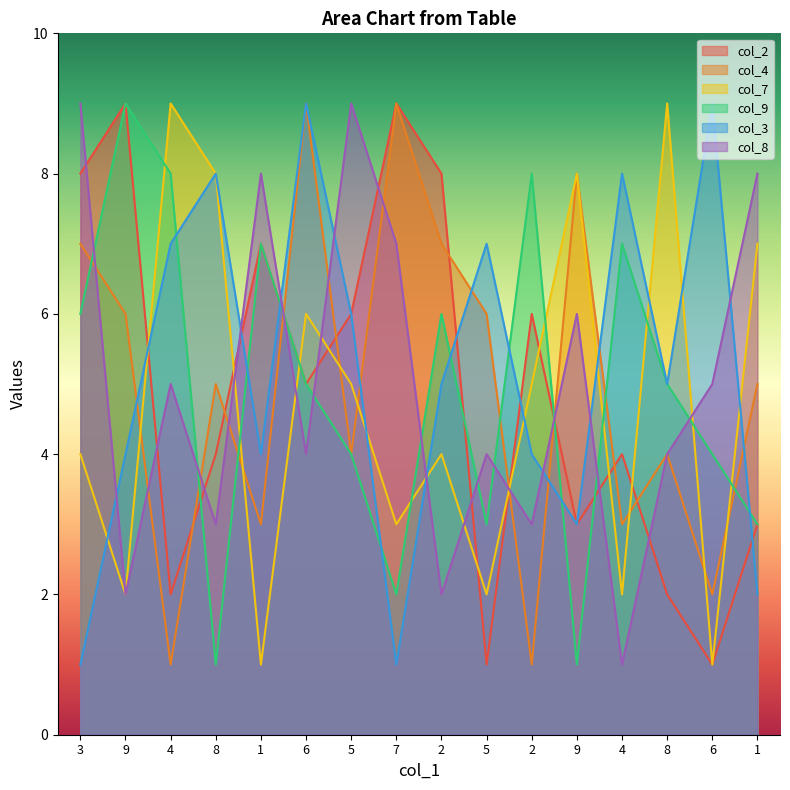

What is the total value across all series at 7?

31